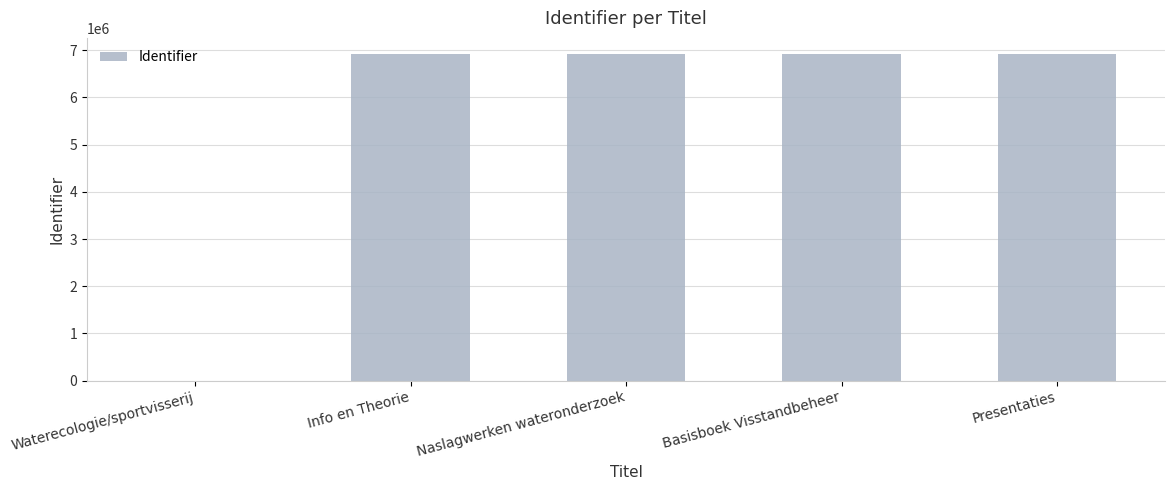

What is the sum of all values?

27667507